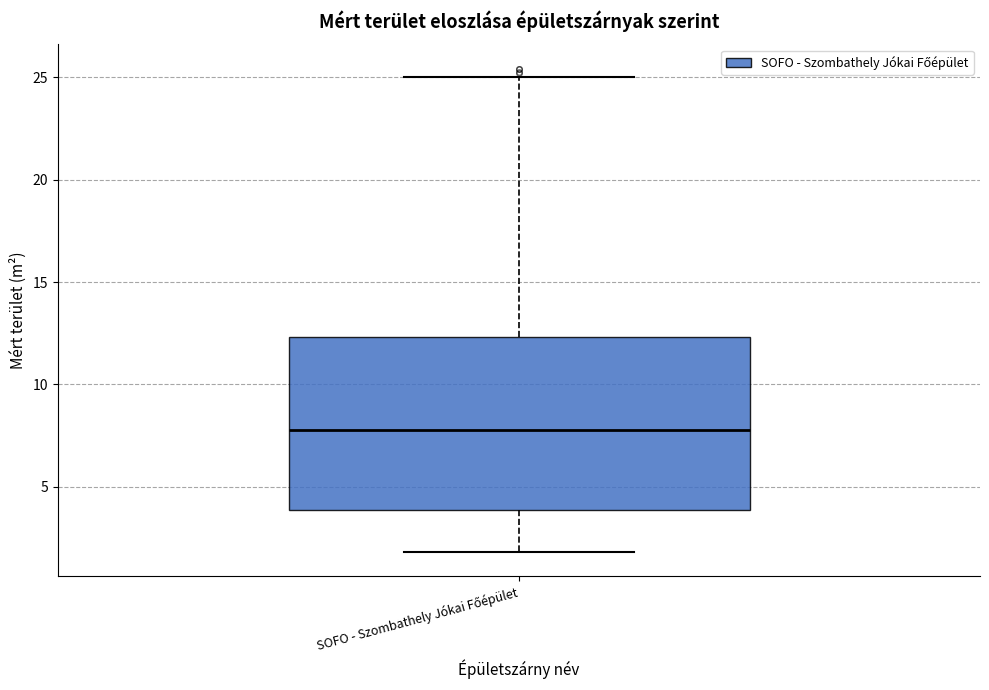

Transcribe this box plot: give where the median line is, the range the box spans, and where the two whiskers end, as read against the y-axis. The values are not printed on the chart, so give them approximately, as read against the axis.

median 8.0, box 4.0 to 12.5, whiskers 2.0 to 25.0